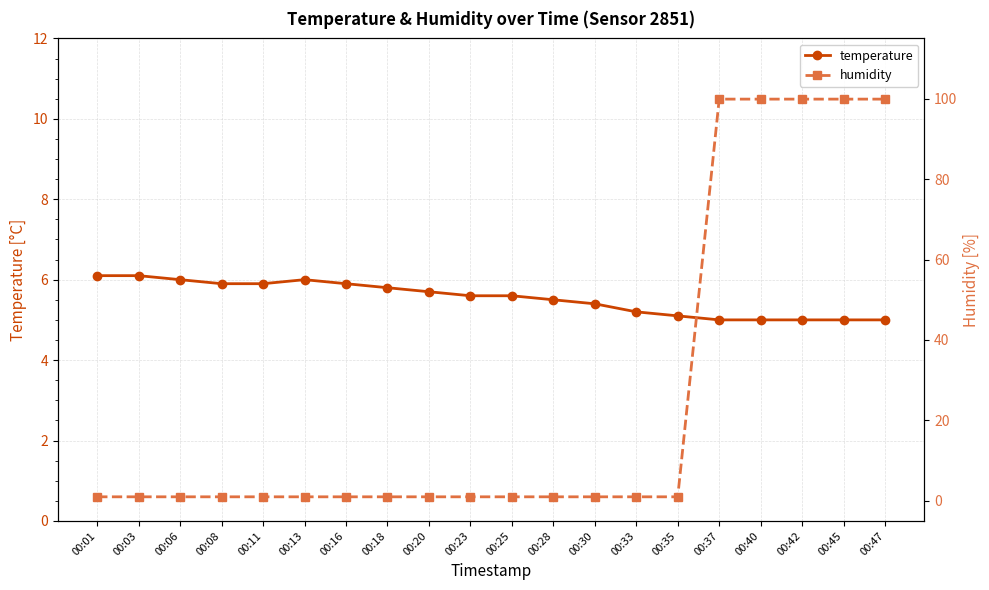

How many lines are shown in the chart?

2